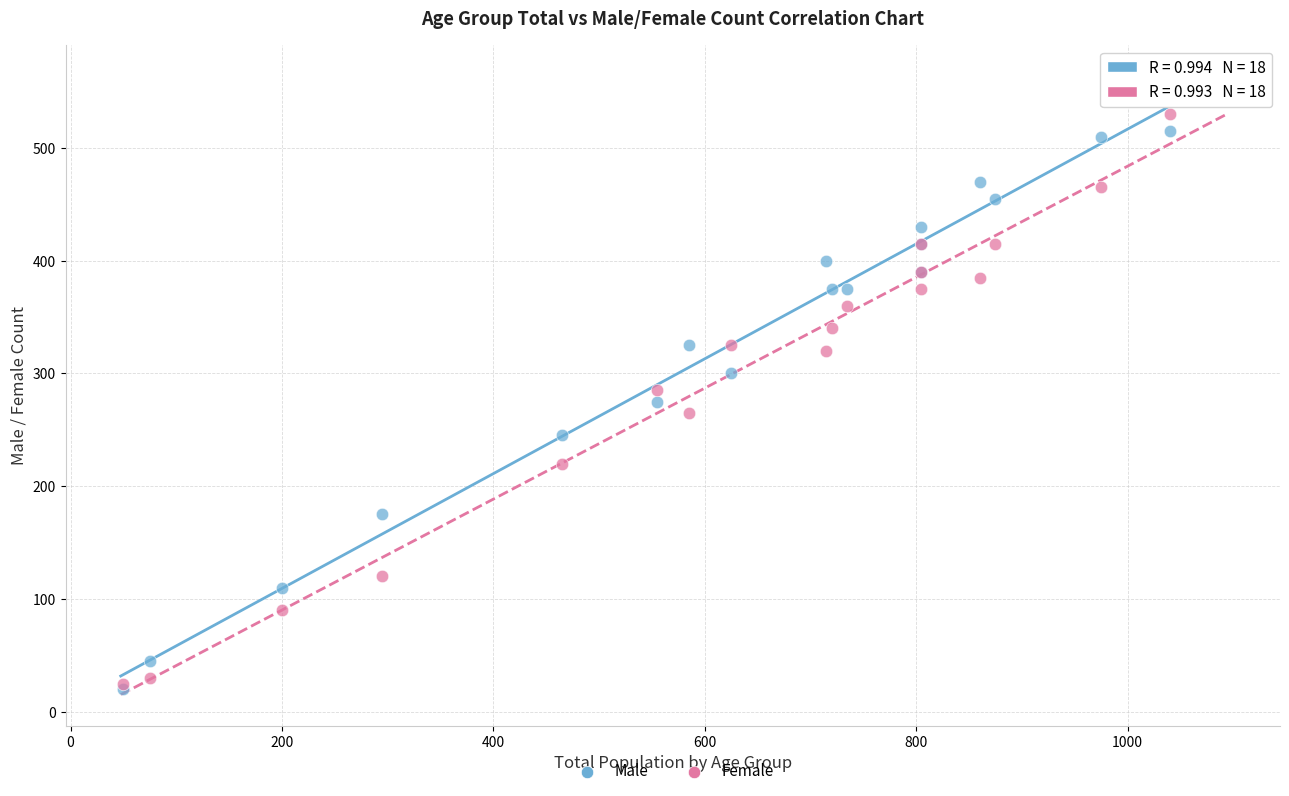

Which series reaches the maximum Y coordinate?

Female